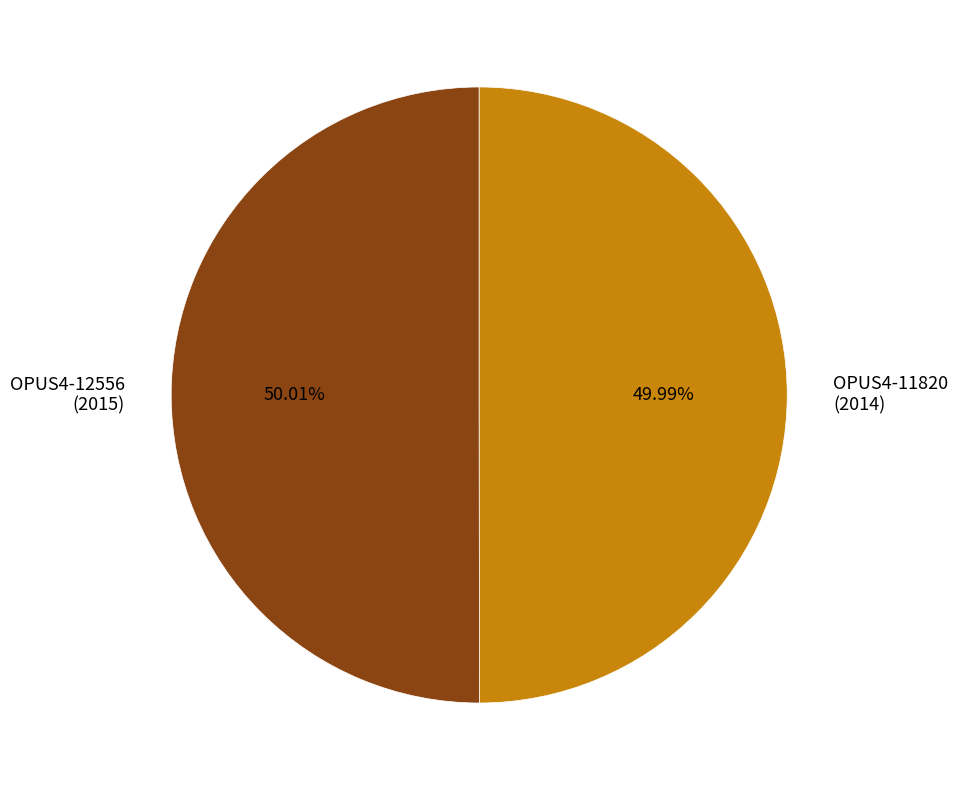

What is the ratio of the value at OPUS4-11820 (2014) to the value at OPUS4-12556 (2015)?

1.0